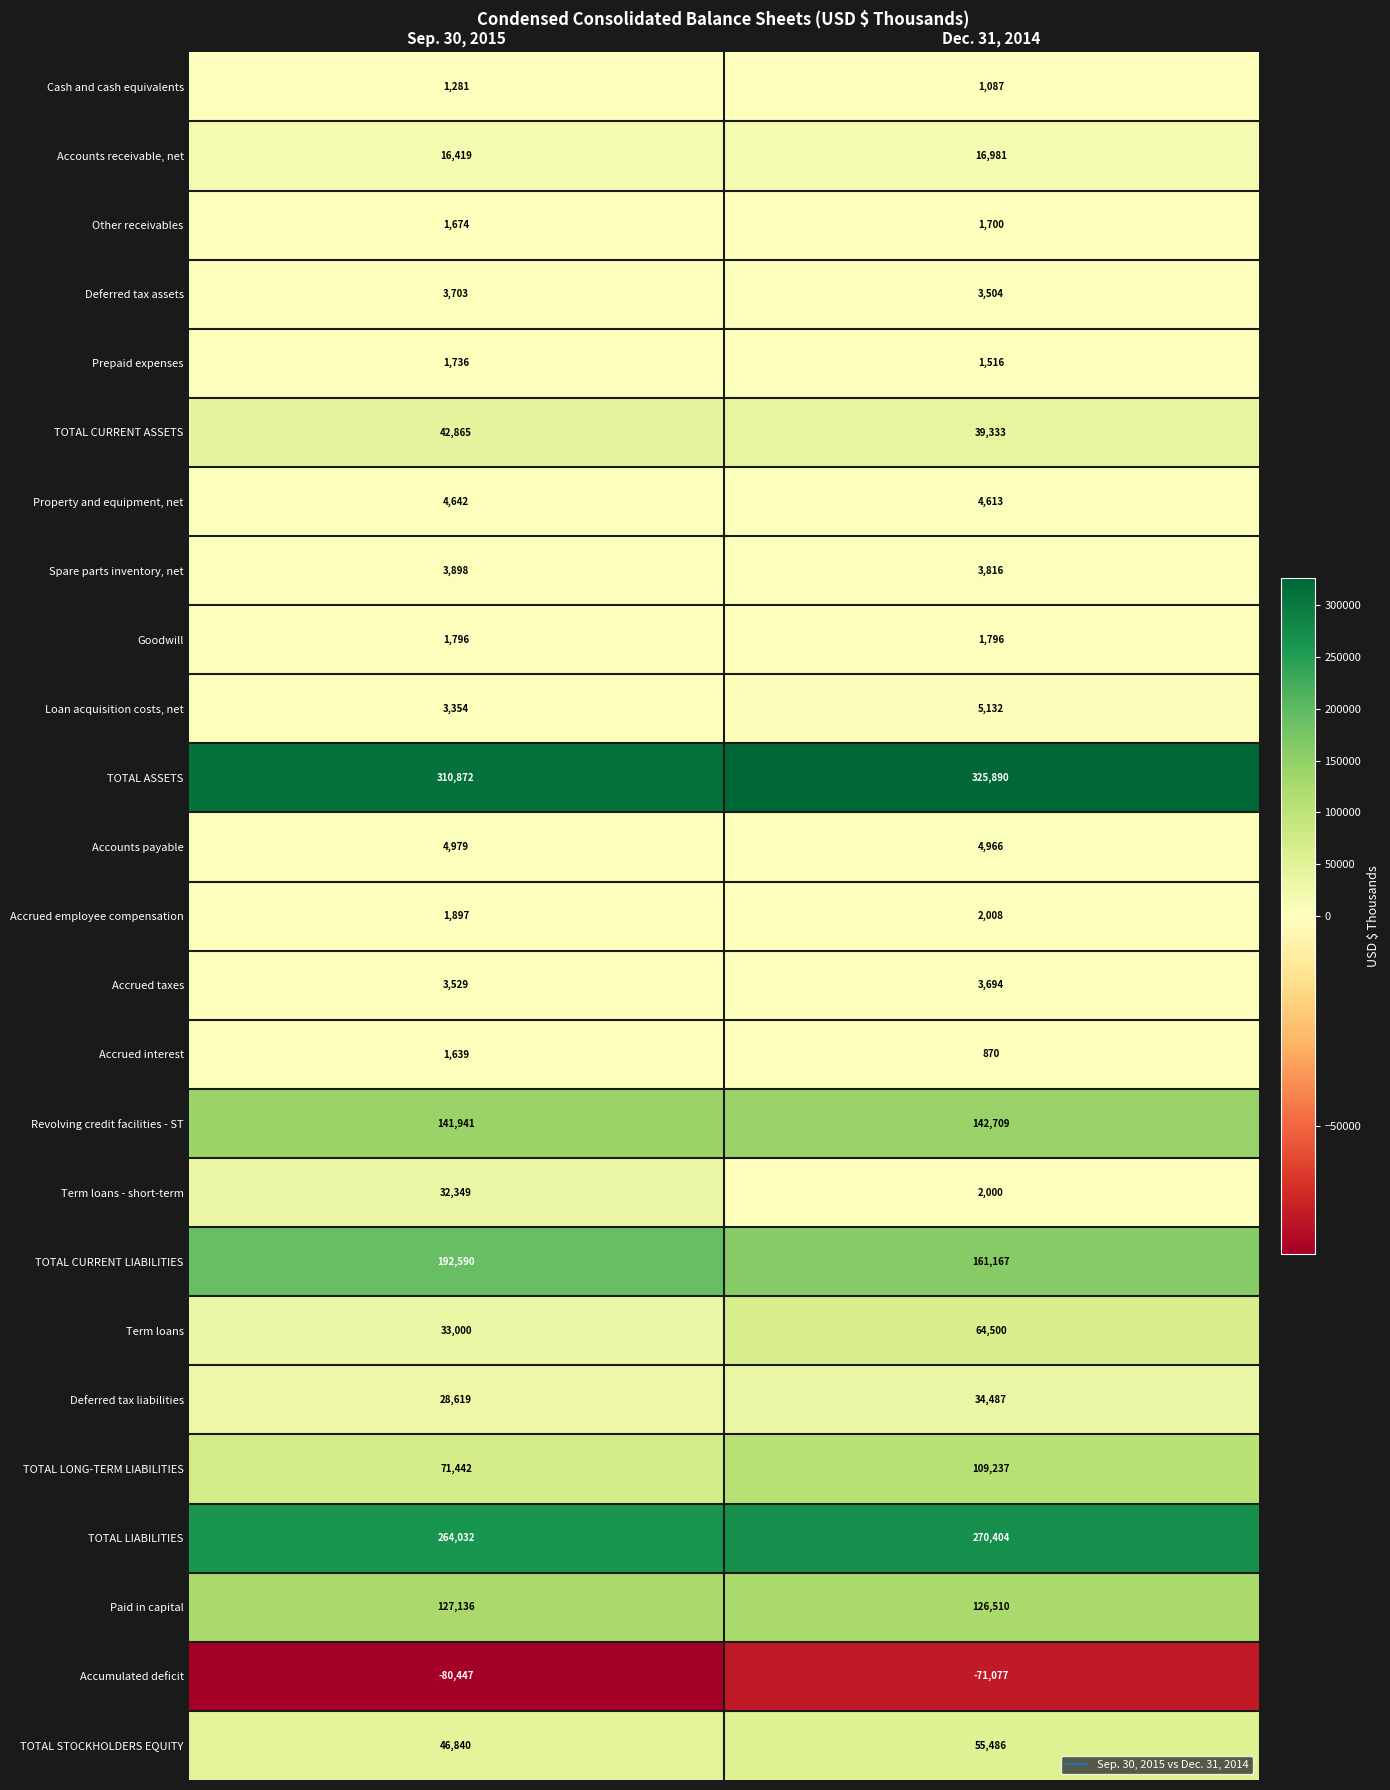

The Cash and cash equivalents series shows 540 at Dec. 31, 2014. True or false?

False